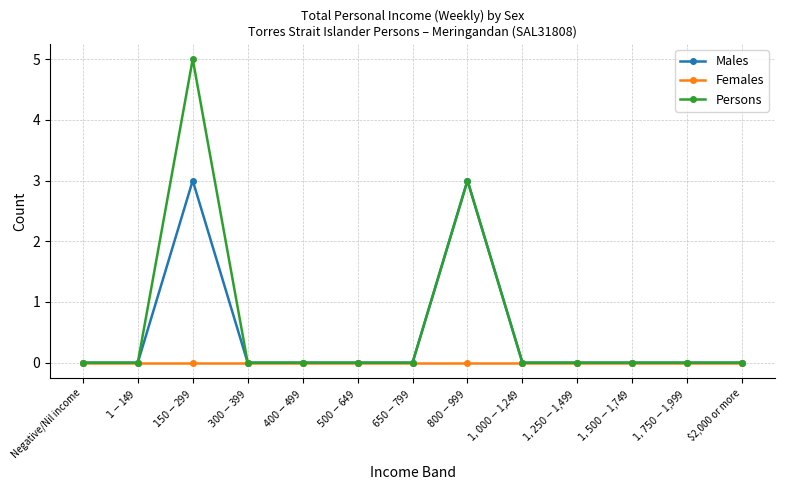

What is the greatest value displayed?

5